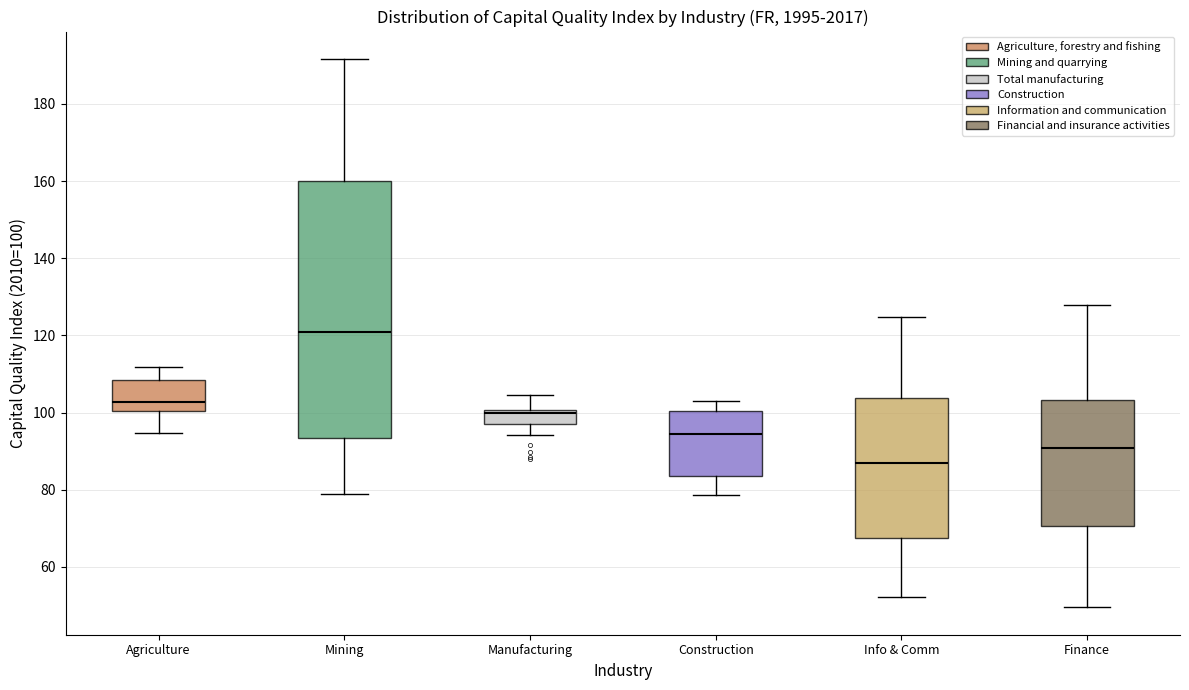

Which box's median line is the highest?

Mining